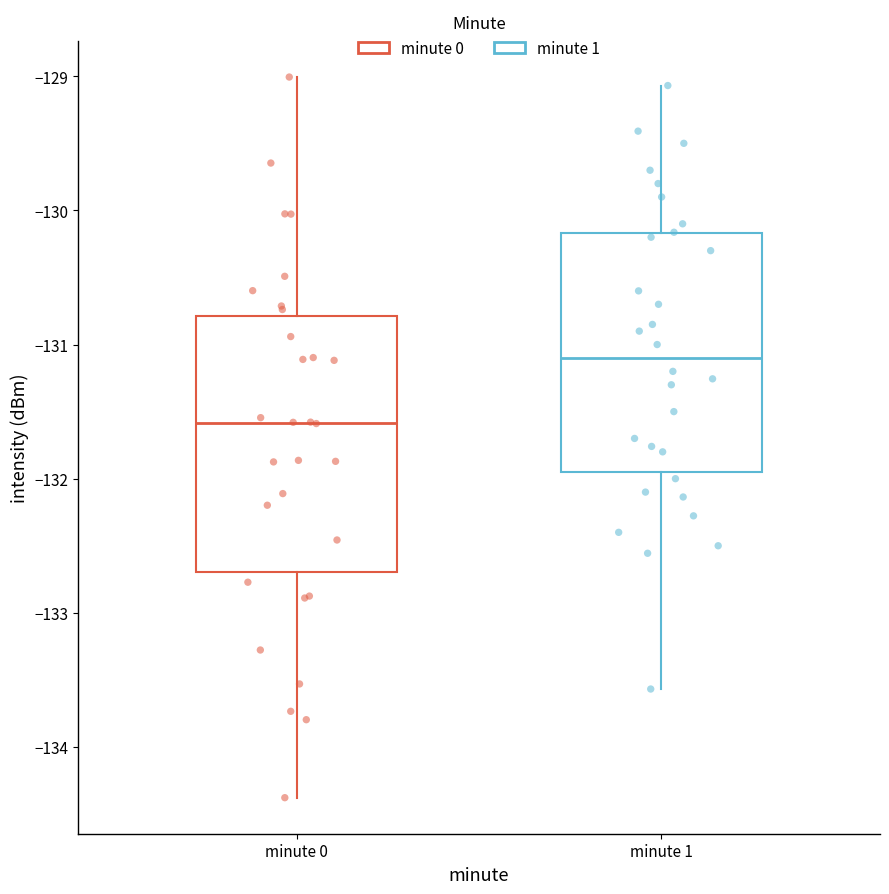

Which box's median line is the highest?

minute 1